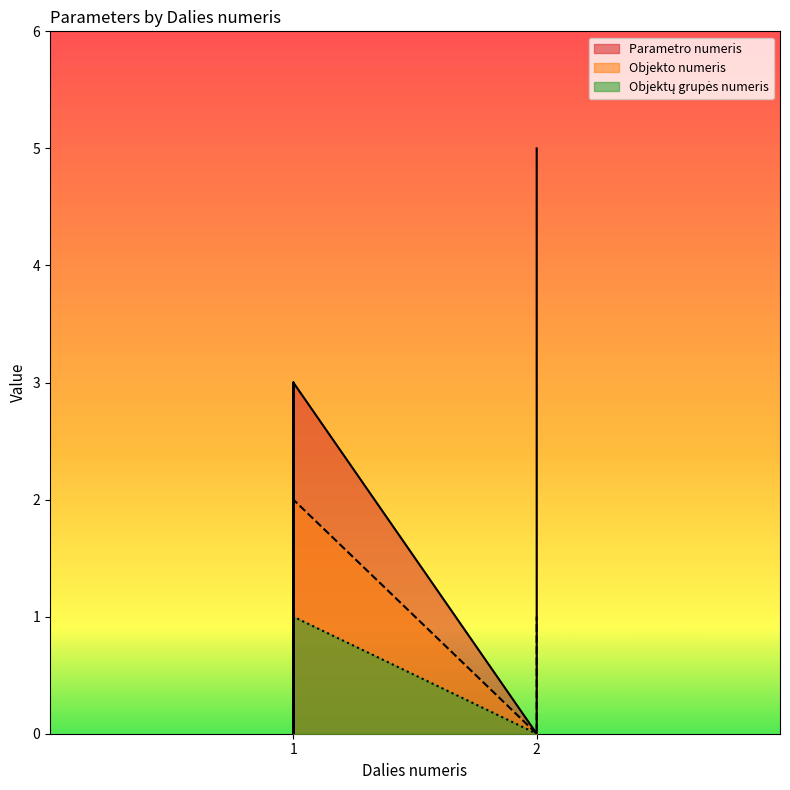

True or false: Objektų grupės numeris has more than 0 interior local peaks.

False